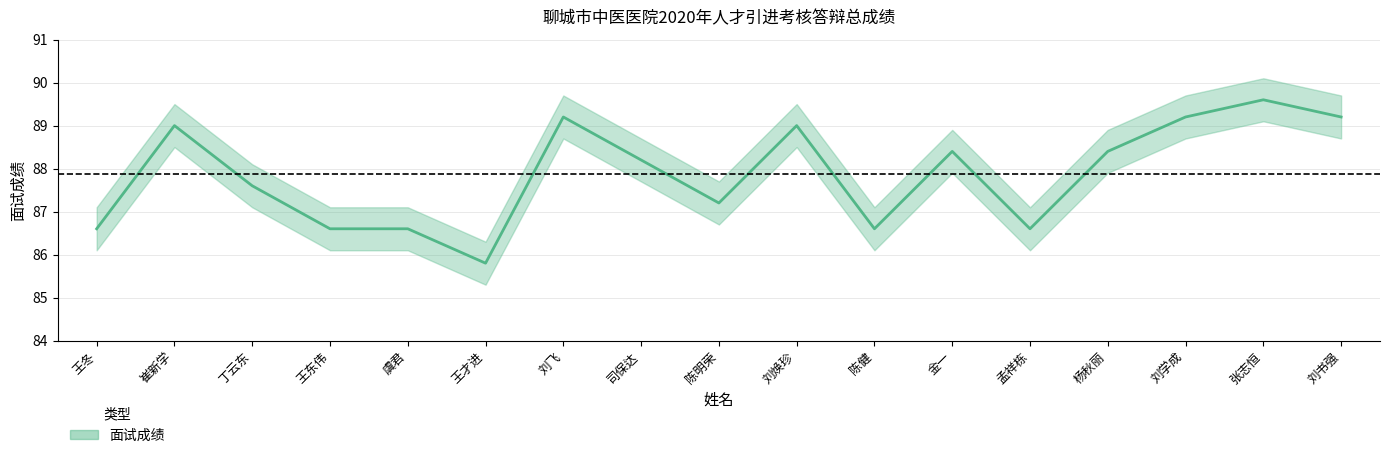

What is the sum of all values?

1493.8